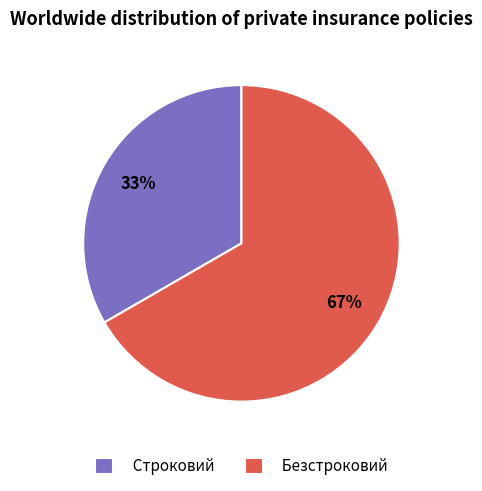

Which category has the biggest portion of the pie?

Безстроковий